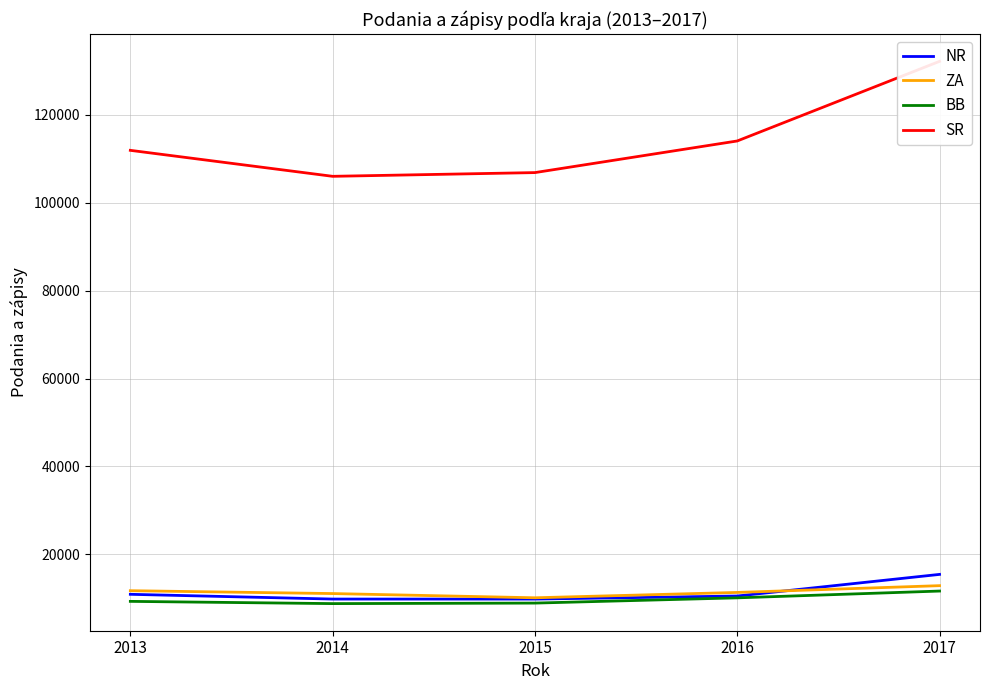

What is the spread (max minus min) of values at 2013?

102654